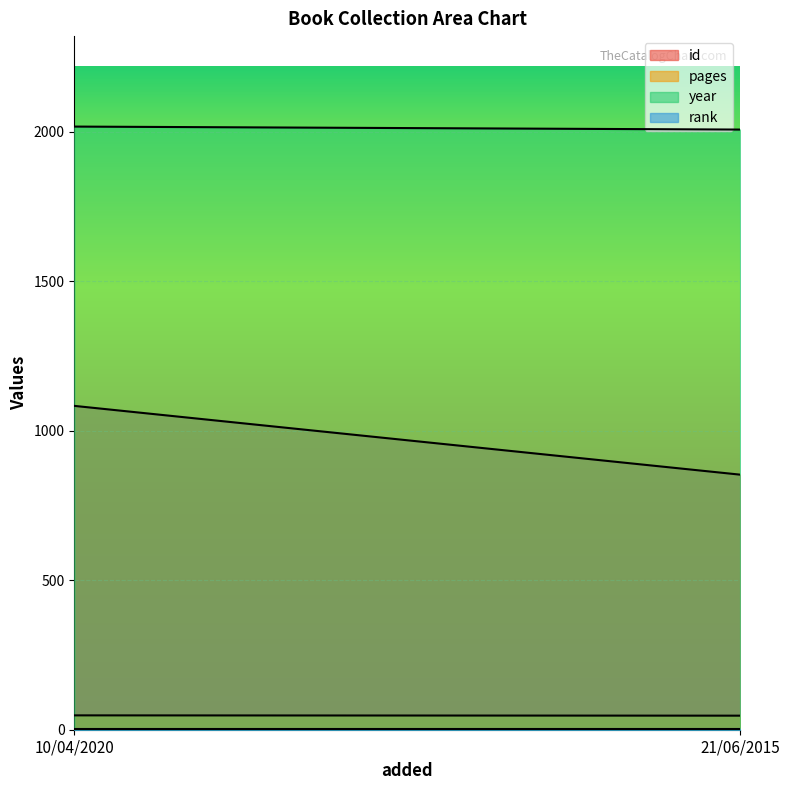

Reading left to right, extract all data points from this chart.

id: 10/04/2020=1083	21/06/2015=853
pages: 10/04/2020=48	21/06/2015=47
year: 10/04/2020=2017	21/06/2015=2007
rank: 10/04/2020=1	21/06/2015=1